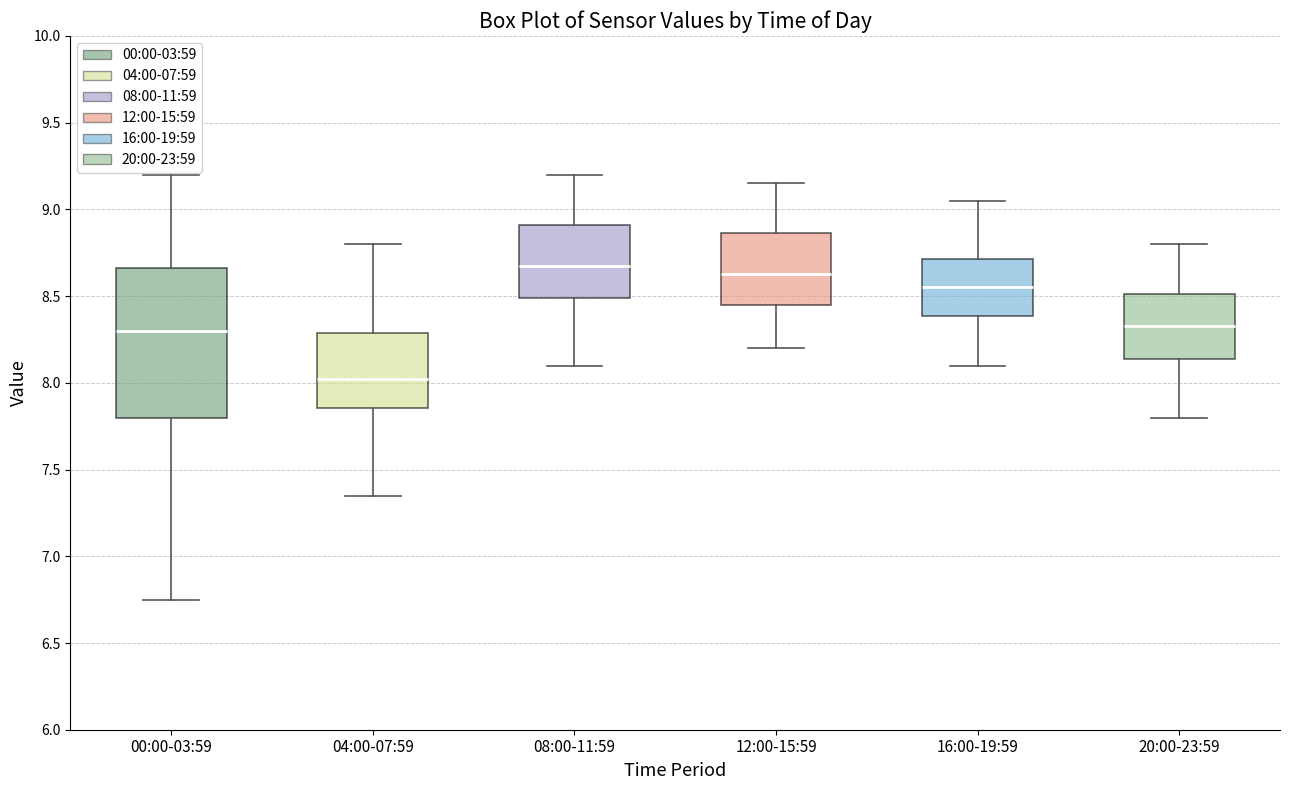

Which box has the lowest median line?

04:00-07:59